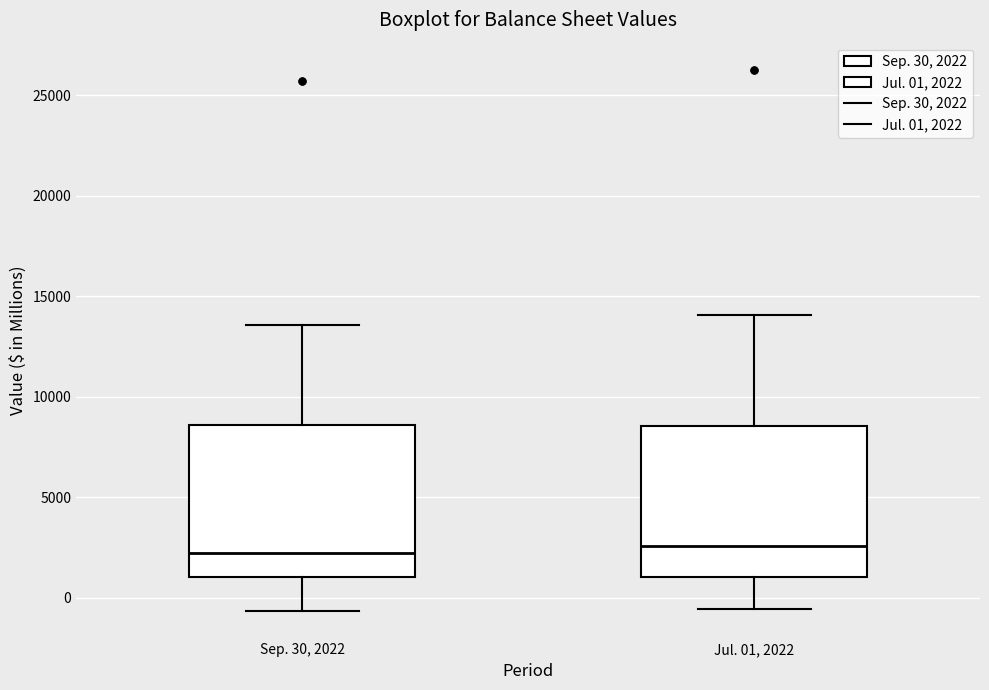

Reading left to right, read every box against the y-axis: the position of its median line, the range the box covers, and the ends of its whiskers. The values are not printed on the chart, so give them approximately, as read against the axis.

Sep. 30, 2022: median 2000, box 1000 to 8500, whiskers -500 to 13500
Jul. 01, 2022: median 2500, box 1000 to 8500, whiskers -500 to 14000